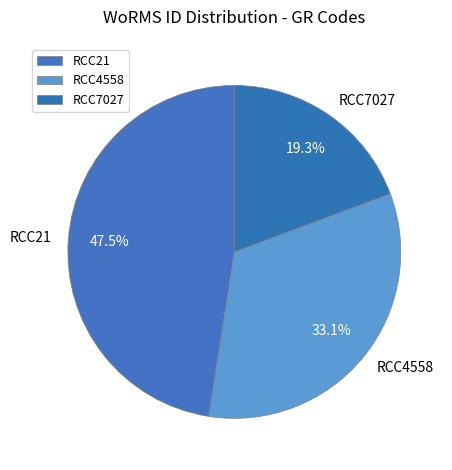

Is there a majority slice in this chart?

No